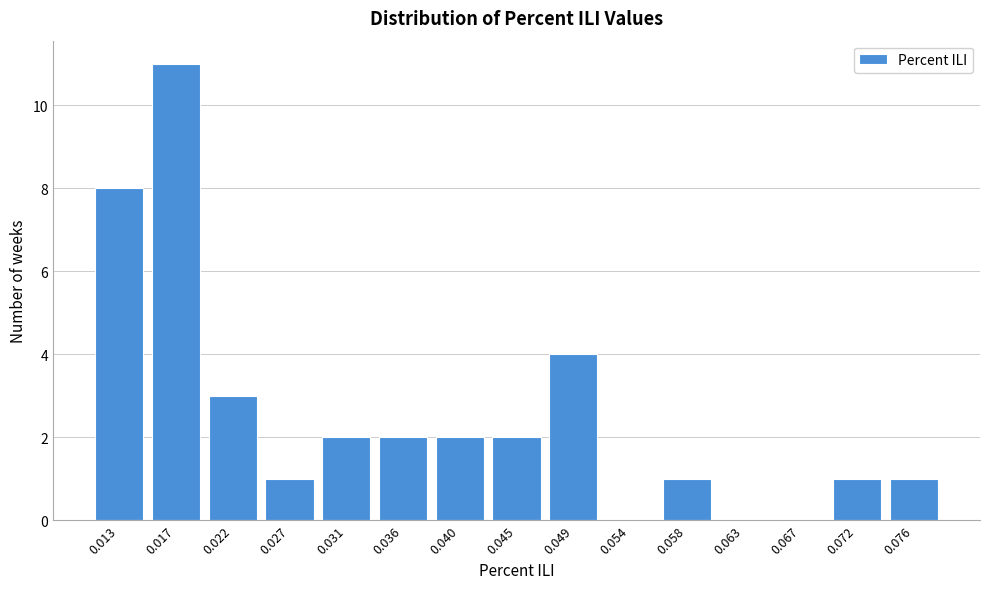

Reading left to right, transcribe all the data shown in this chart.

0.013=8	0.017=11	0.022=3	0.027=1	0.031=2	0.036=2	0.040=2	0.045=2	0.049=4	0.054=0	0.058=1	0.063=0	0.067=0	0.072=1	0.076=1